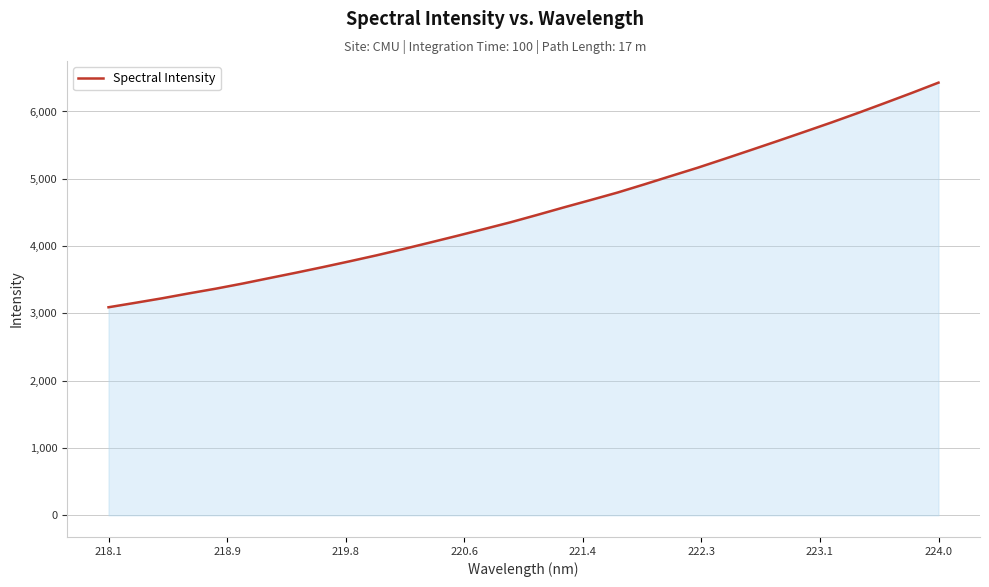

What is the minimum value shown in the chart?

3091.5